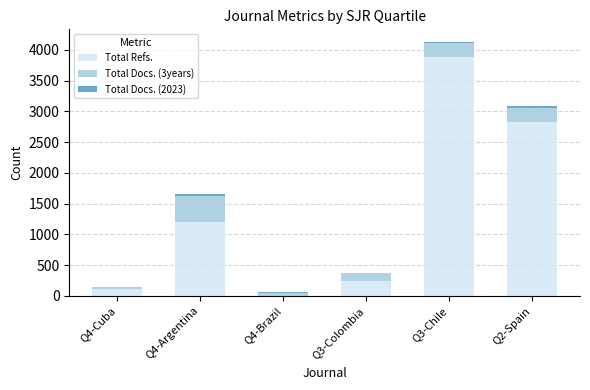

How many distinct data groups are displayed?

3